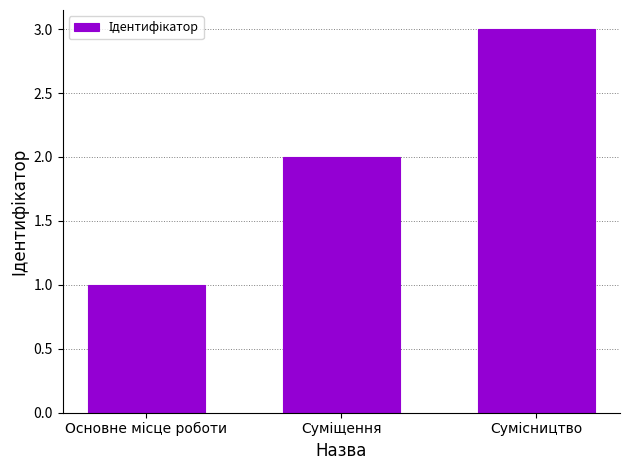

What is the greatest value displayed?

3